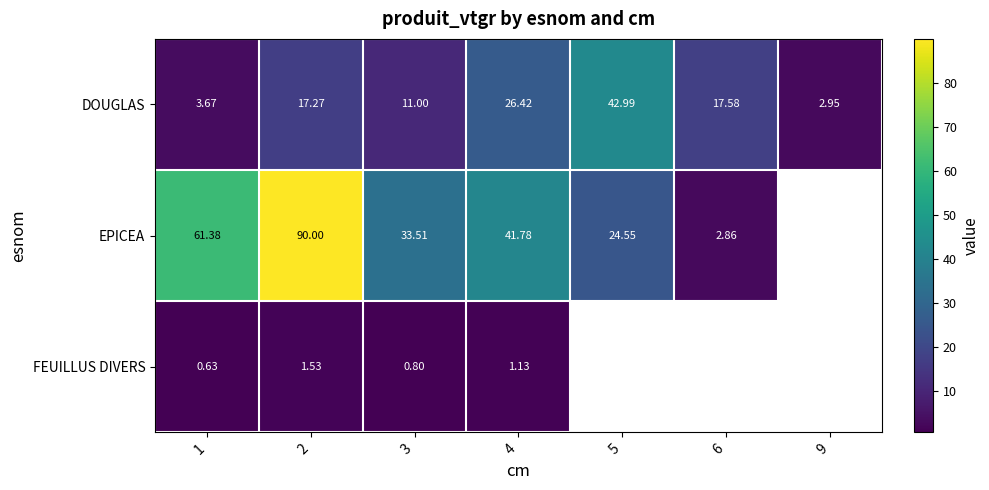

Is the value of EPICEA at 3 greater than the value of DOUGLAS at 3?

Yes